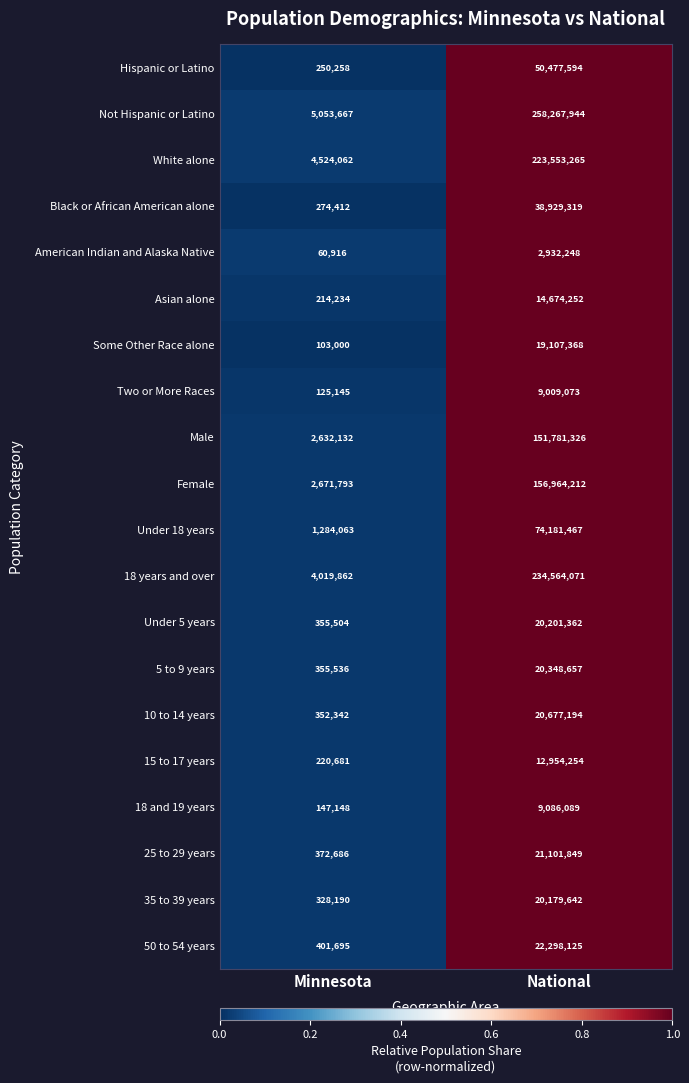

Is it true that Under 18 years equals 74181467 at National?

True